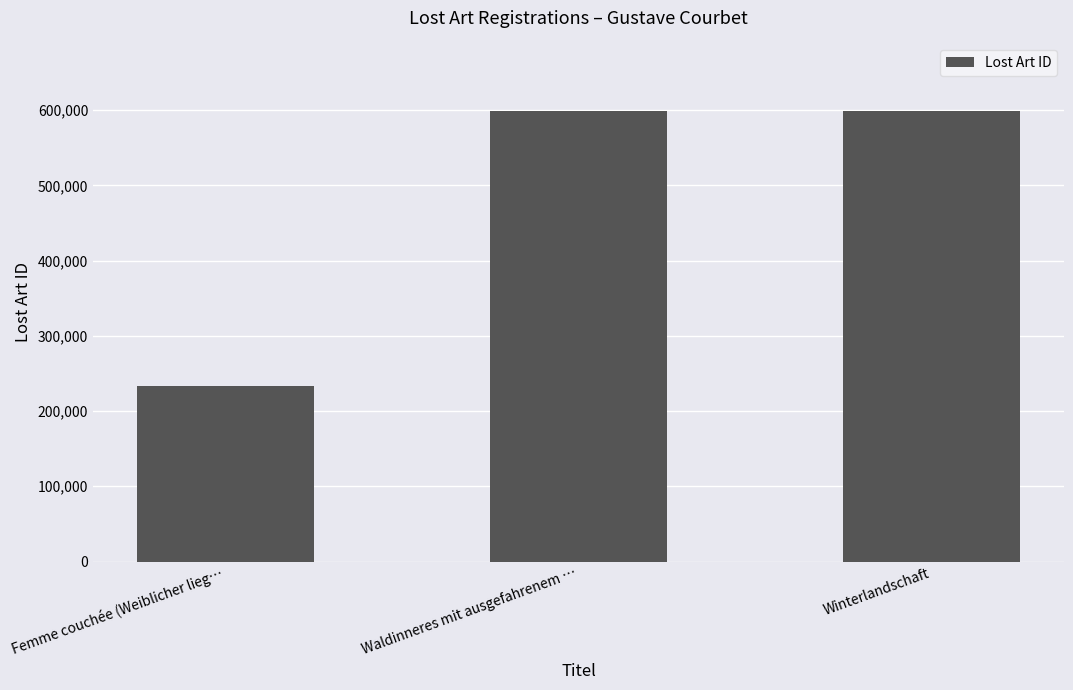

Which has a higher value, Femme couchée (Weiblicher lieg… or Winterlandschaft?

Winterlandschaft